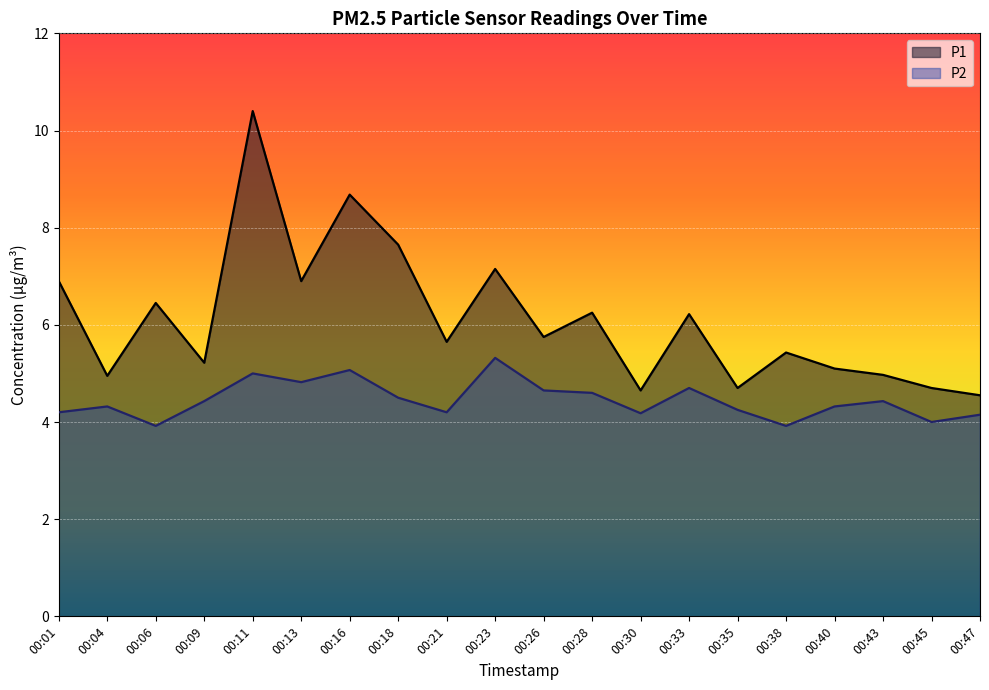

Which series changed the most between 00:11 and 00:35?

P1